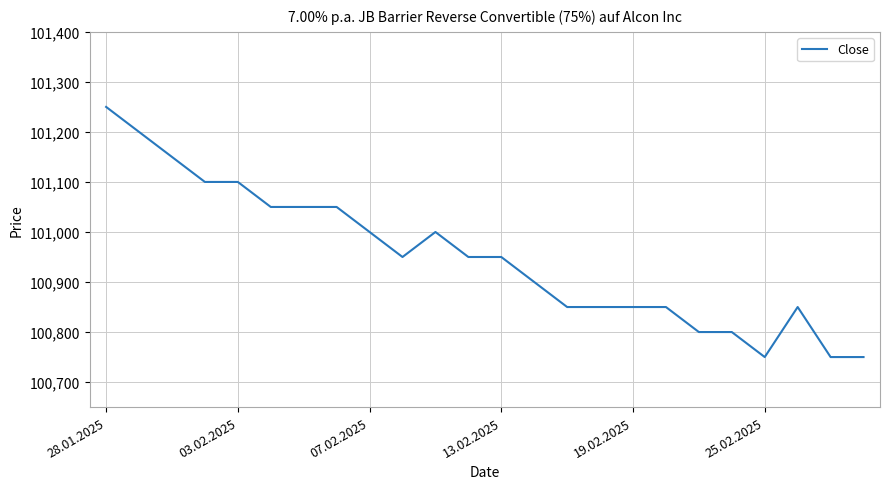

What is the minimum value shown in the chart?

100750